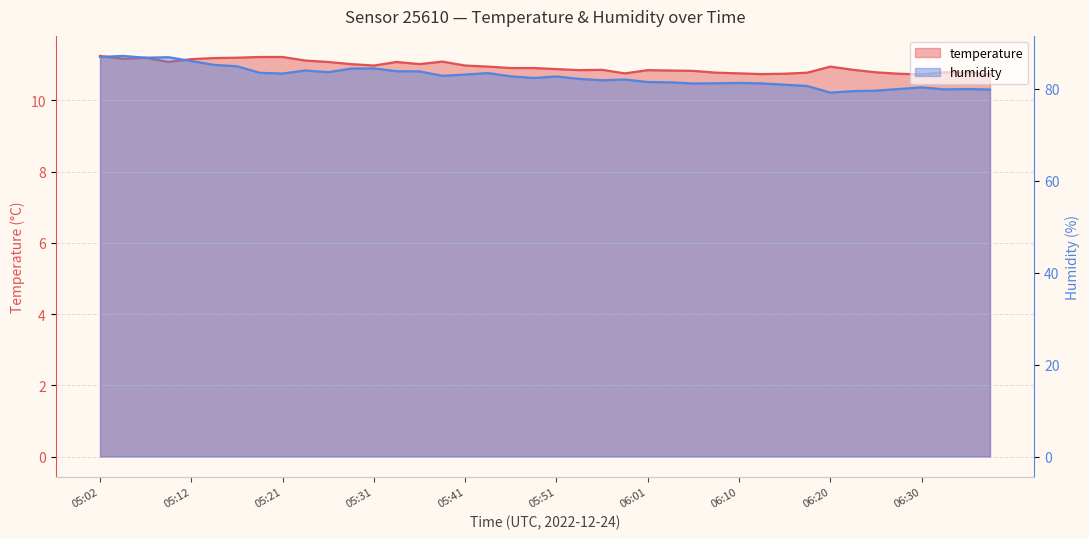

Which category has the highest value across all series?

05:04